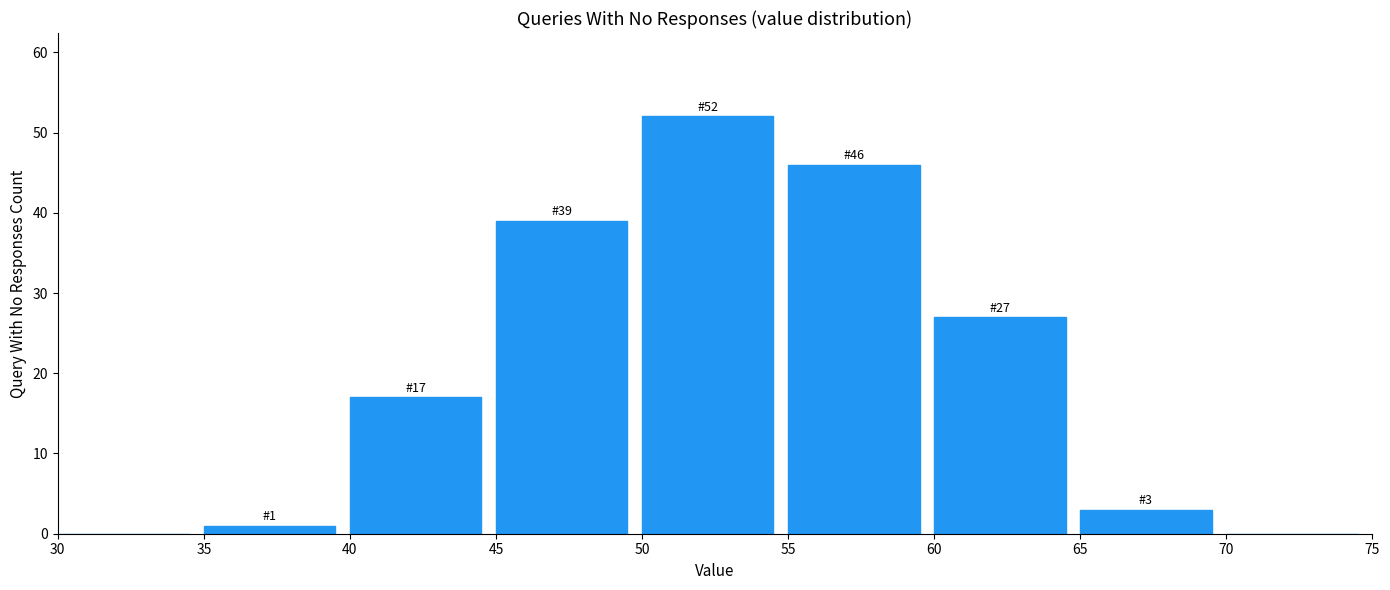

Which range on the x-axis has the tallest bar?

50 to 55